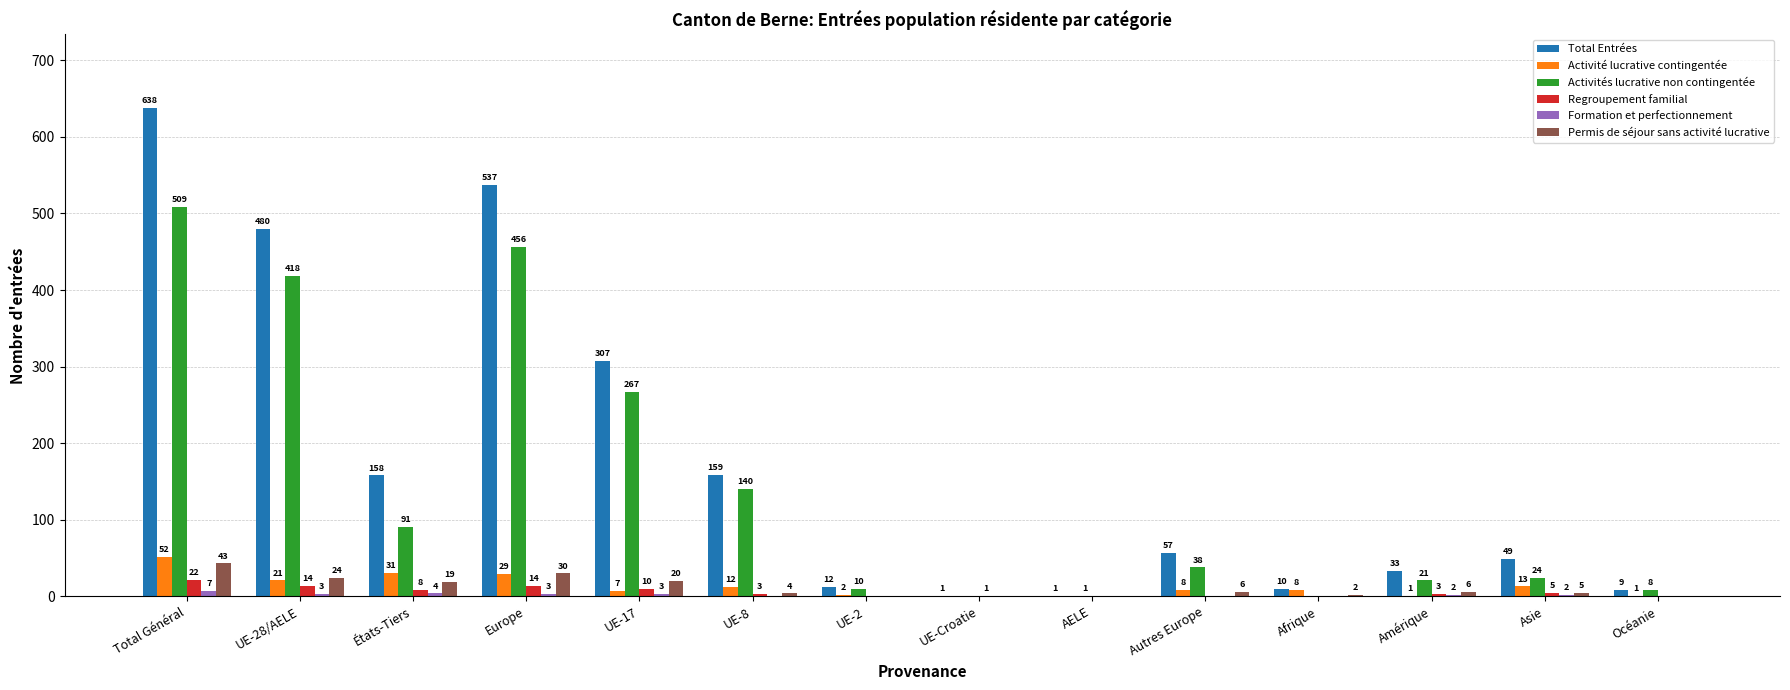

What is the total value across all series at Océanie?

18